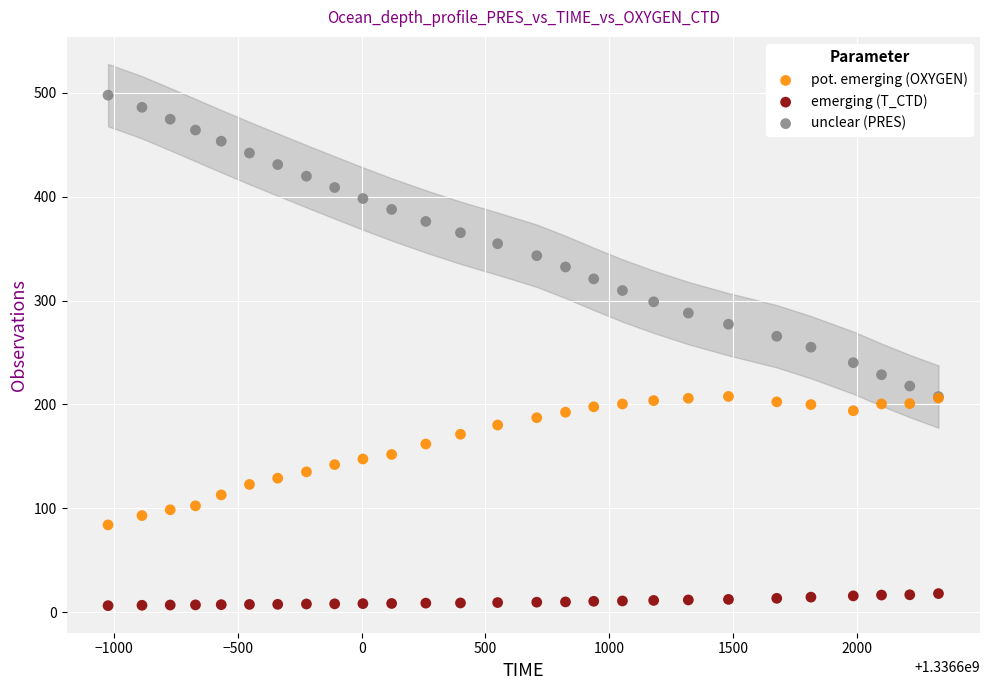

Which series reaches the maximum Y coordinate?

unclear (PRES)